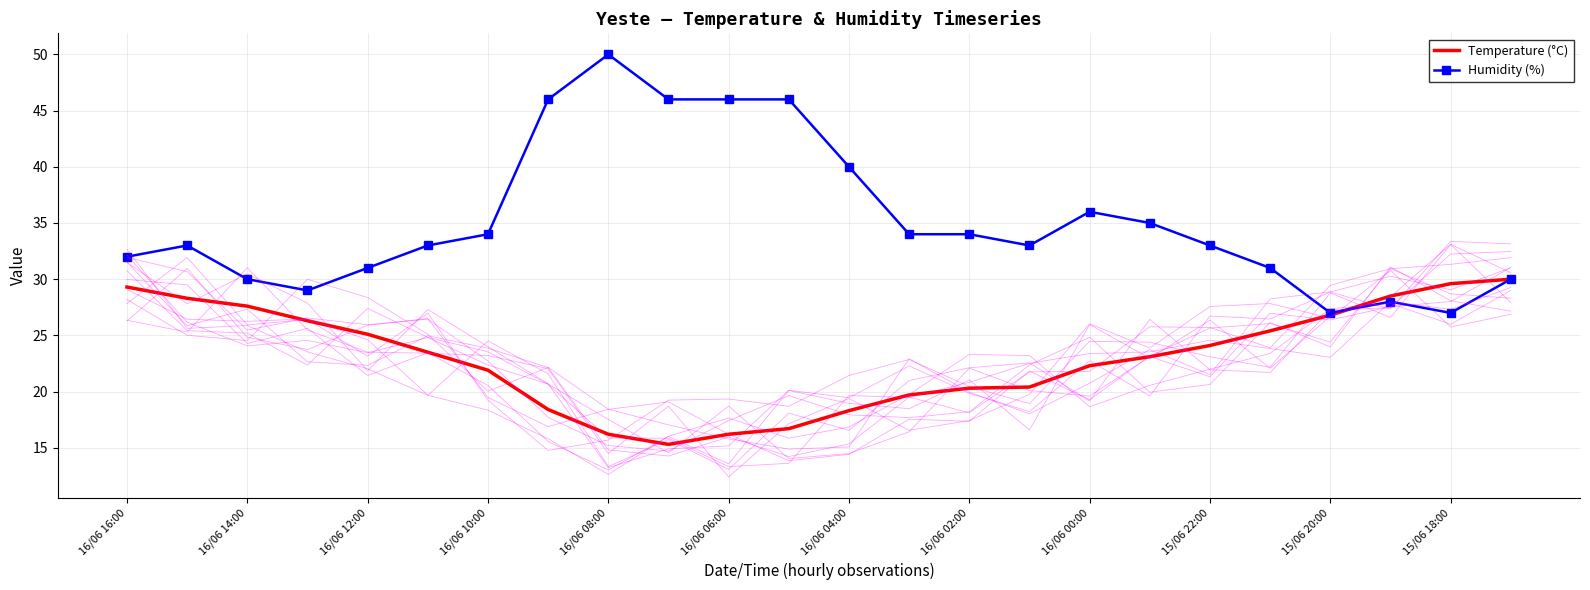

What are all the series names shown in the legend?

Temperature (°C), Humidity (%)